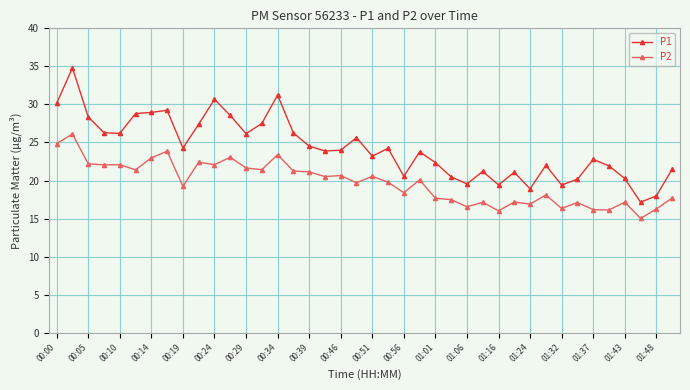

What is the value of the P1 point at the 6th from the left?

28.8